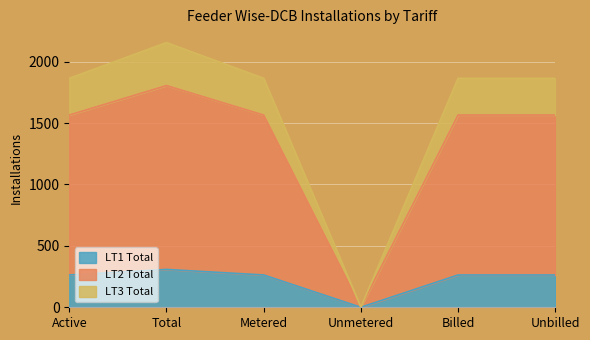

At which category is the sum across all series the highest?

Total